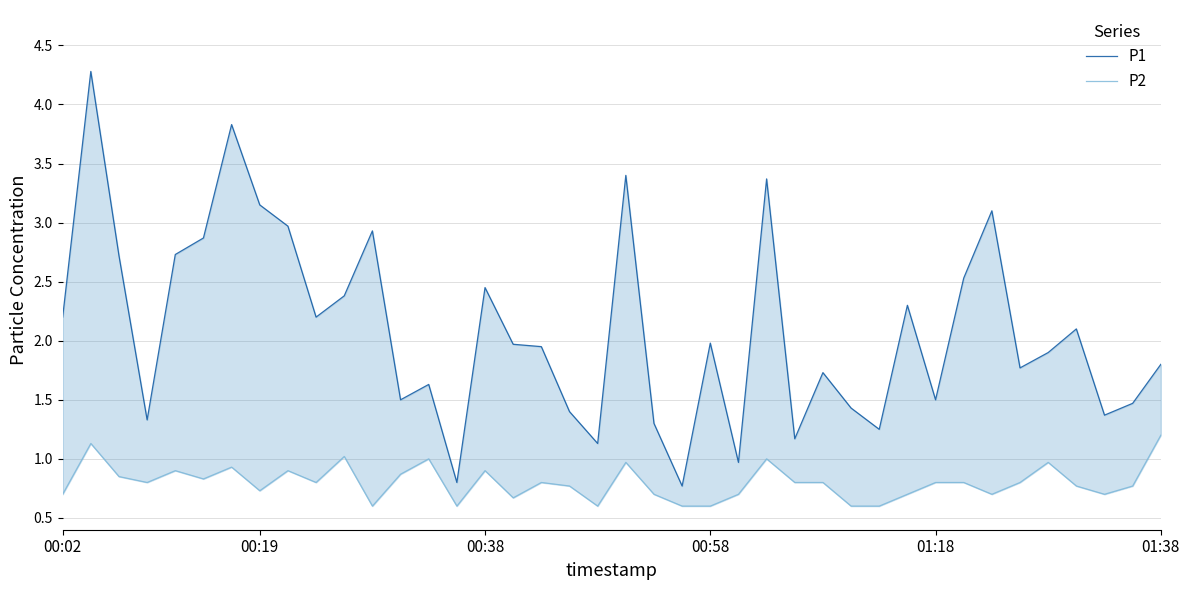

Which has a higher value, 11 or 27?

11